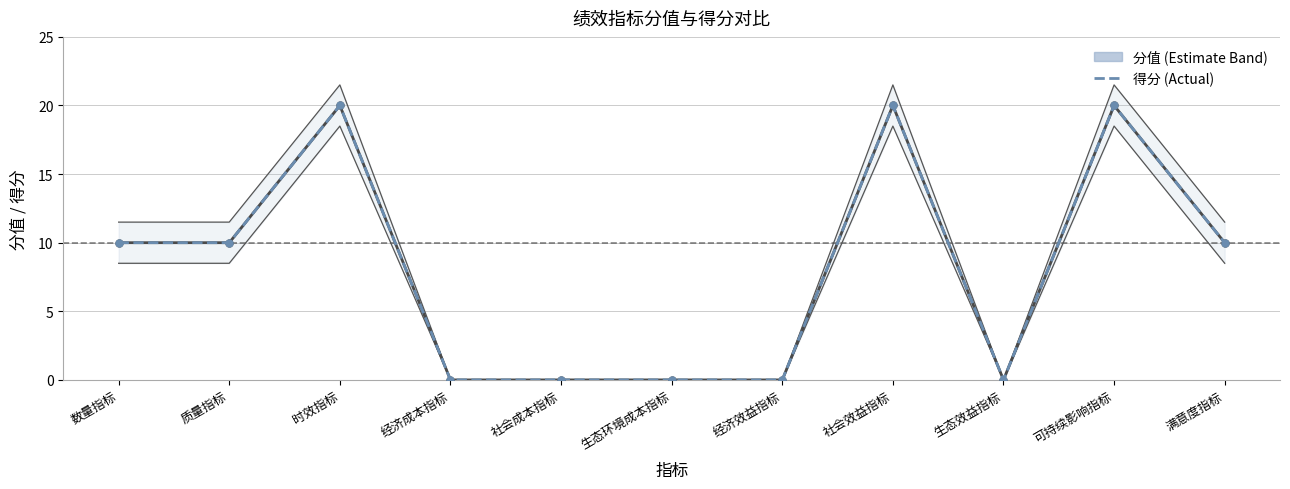

Which series has the largest total across all categories?

分值